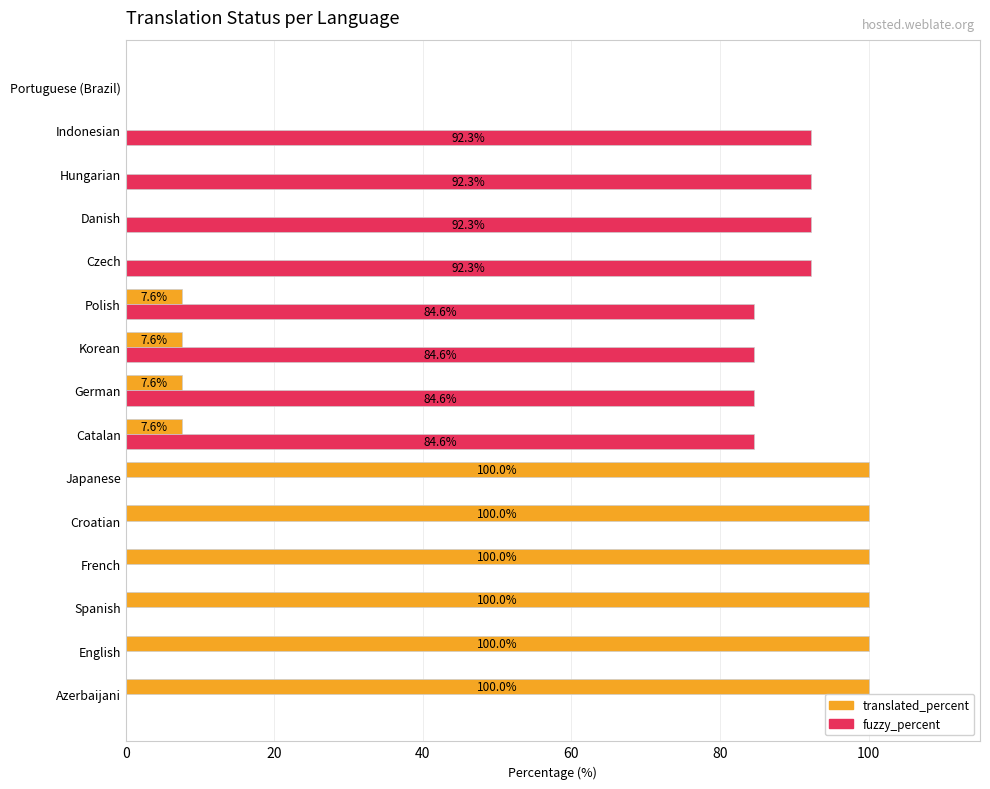

What are all the series names shown in the legend?

translated_percent, fuzzy_percent